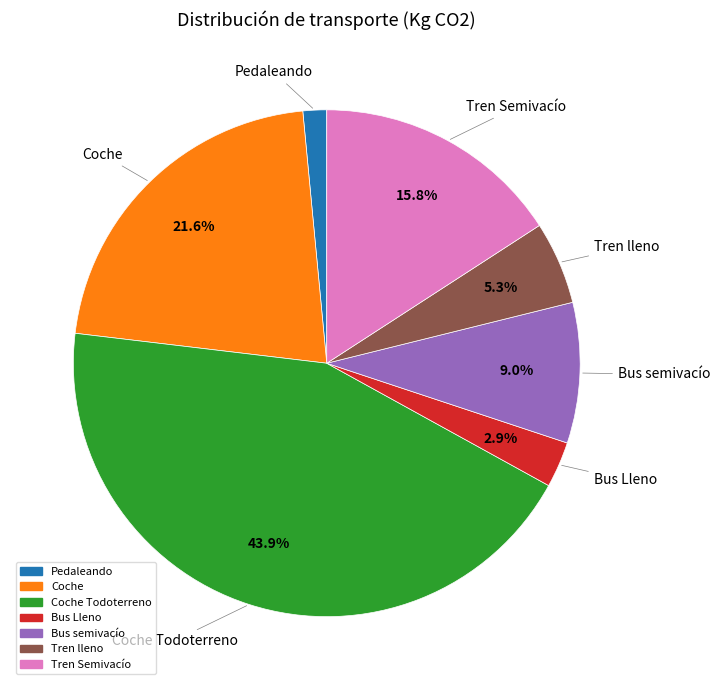

Does any single category account for the majority?

No